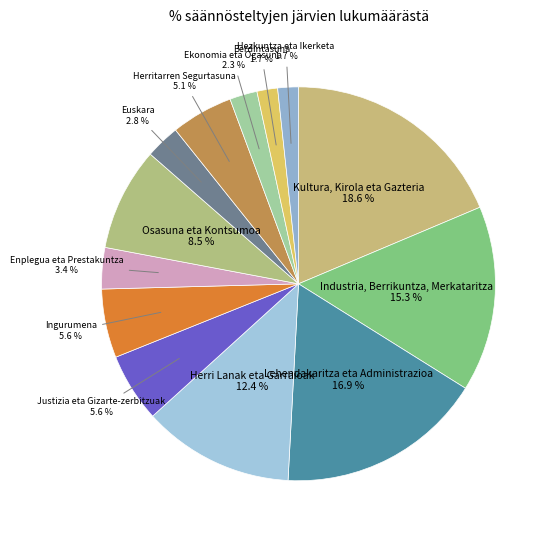

Count the number of slices in the pie.

13